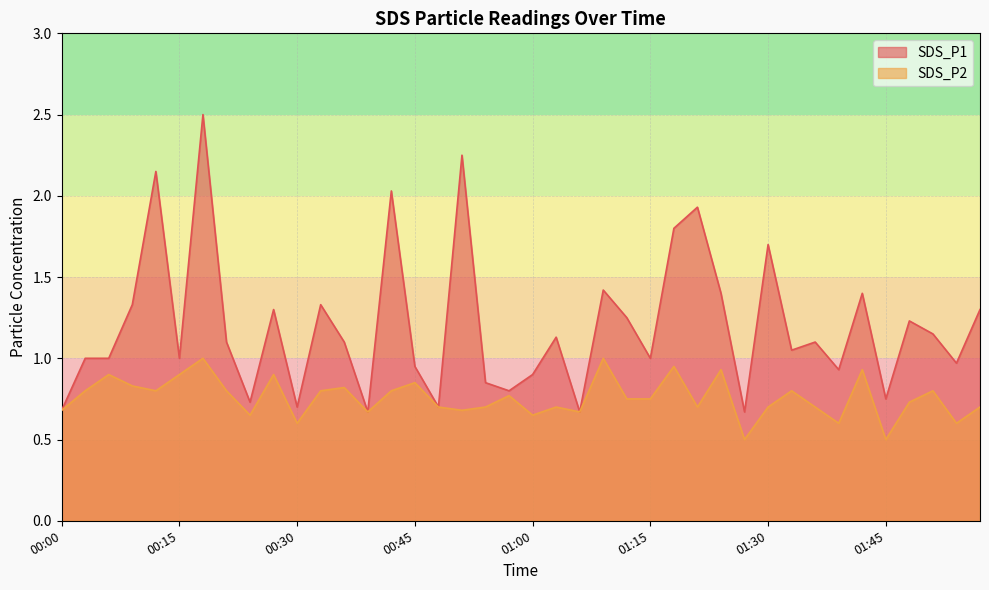

Rank the series by their average value, from lowest to highest.

SDS_P2, SDS_P1